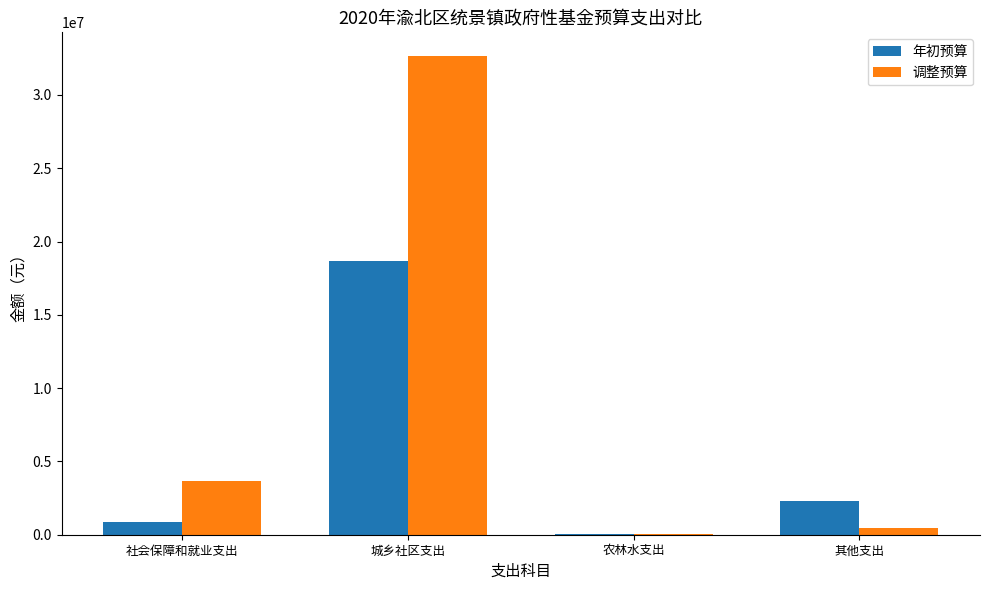

What is the total value across all series at 社会保障和就业支出?

4559148.0